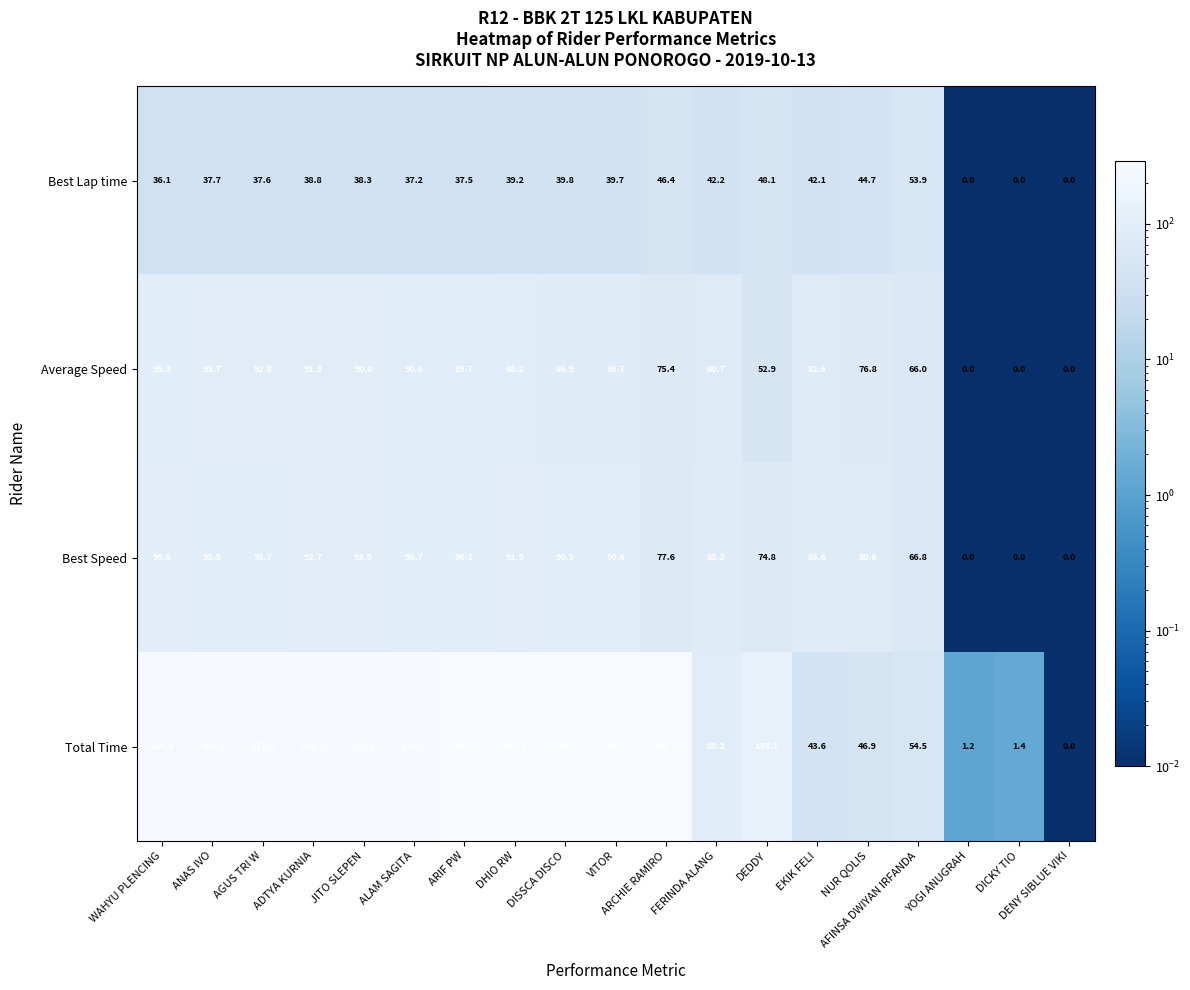

Which category has the highest value across all series?

VITOR